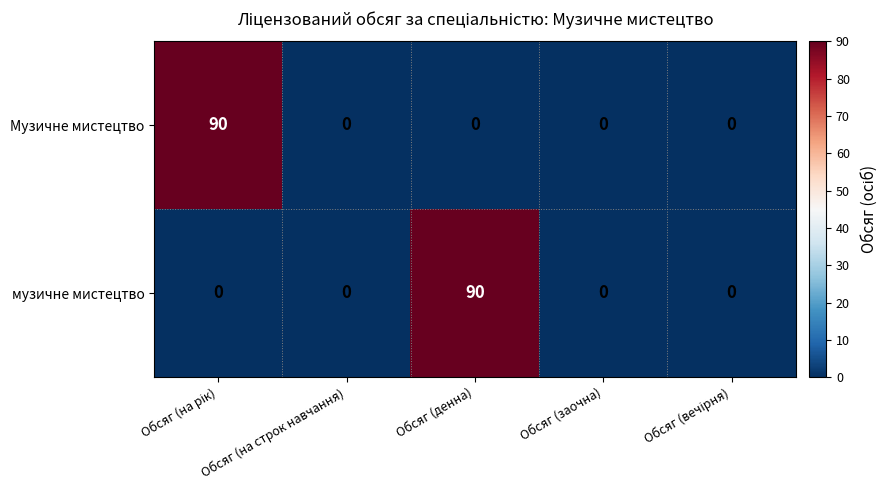

Between Обсяг (на строк навчання) and Обсяг (денна), which series saw the biggest shift?

музичне мистецтво